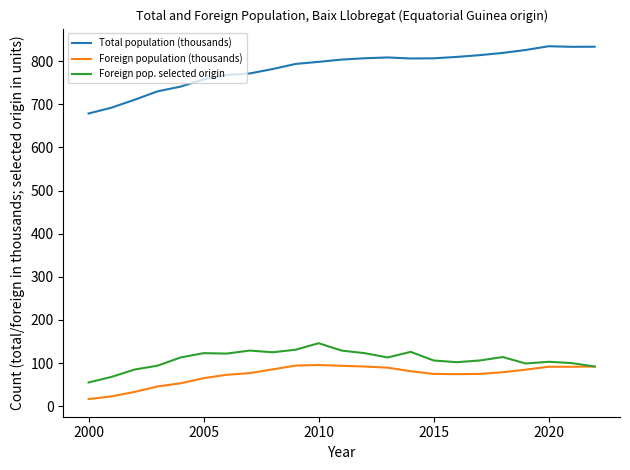

True or false: Total population (thousands) and Foreign population (thousands) intersect in this chart.

False